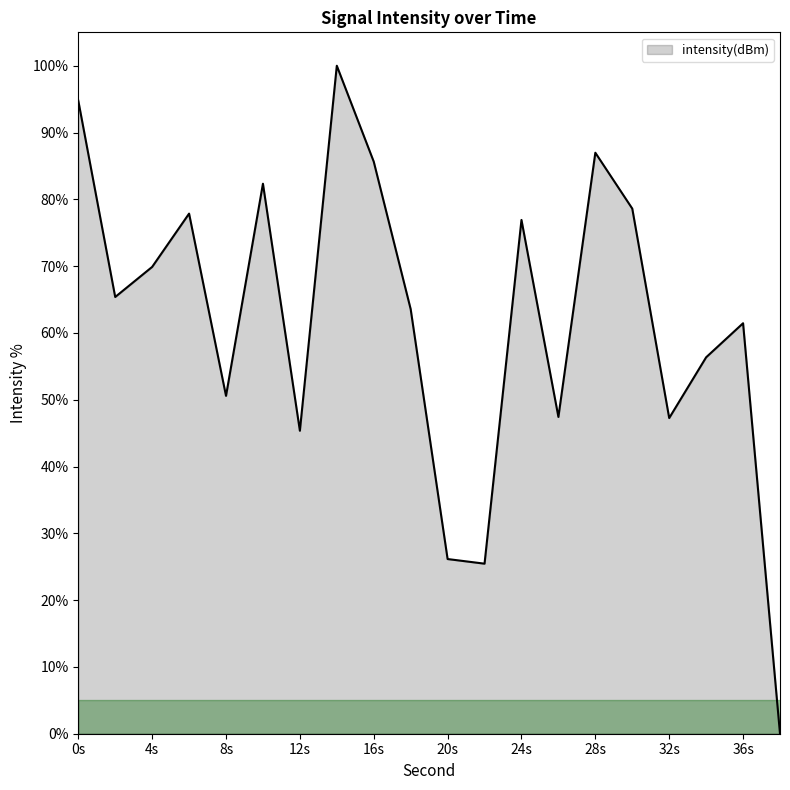

What is the difference between the maximum and minimum values?

100.0